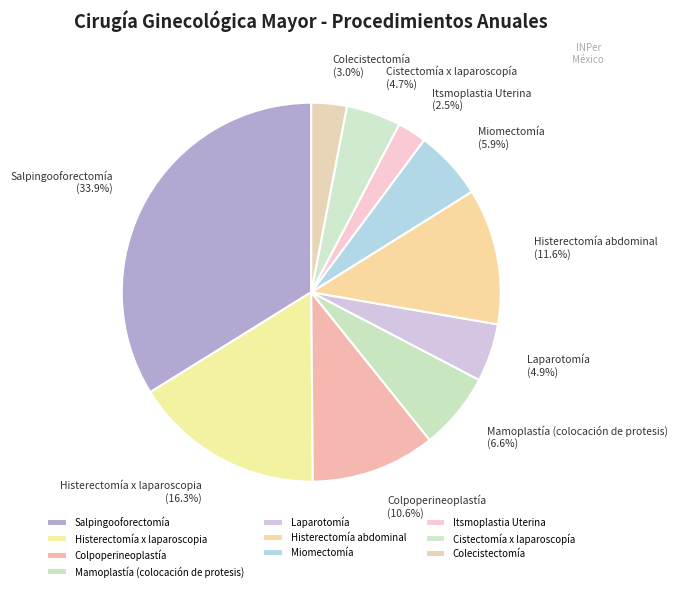

How many slices are in this pie chart?

10